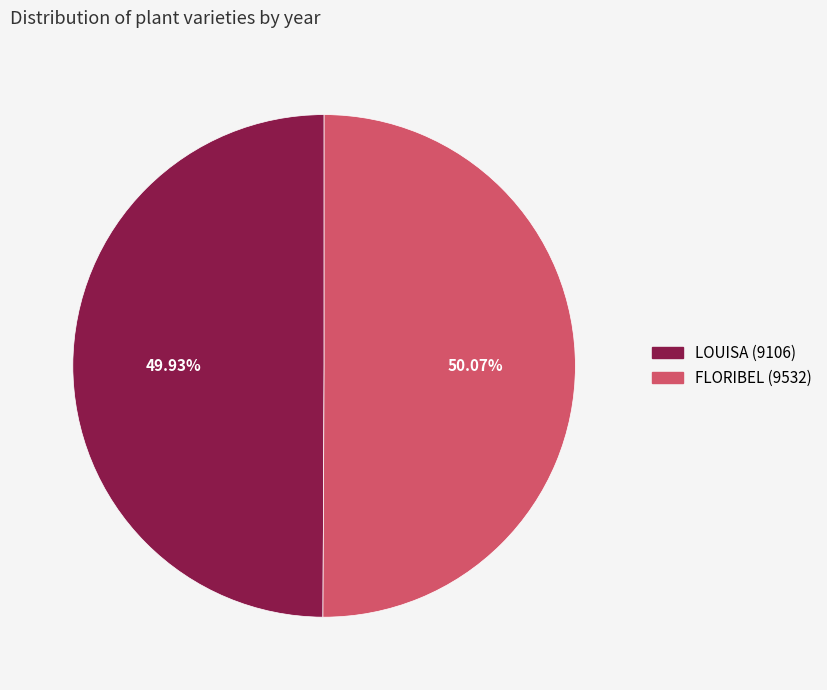

Is there a majority slice in this chart?

Yes